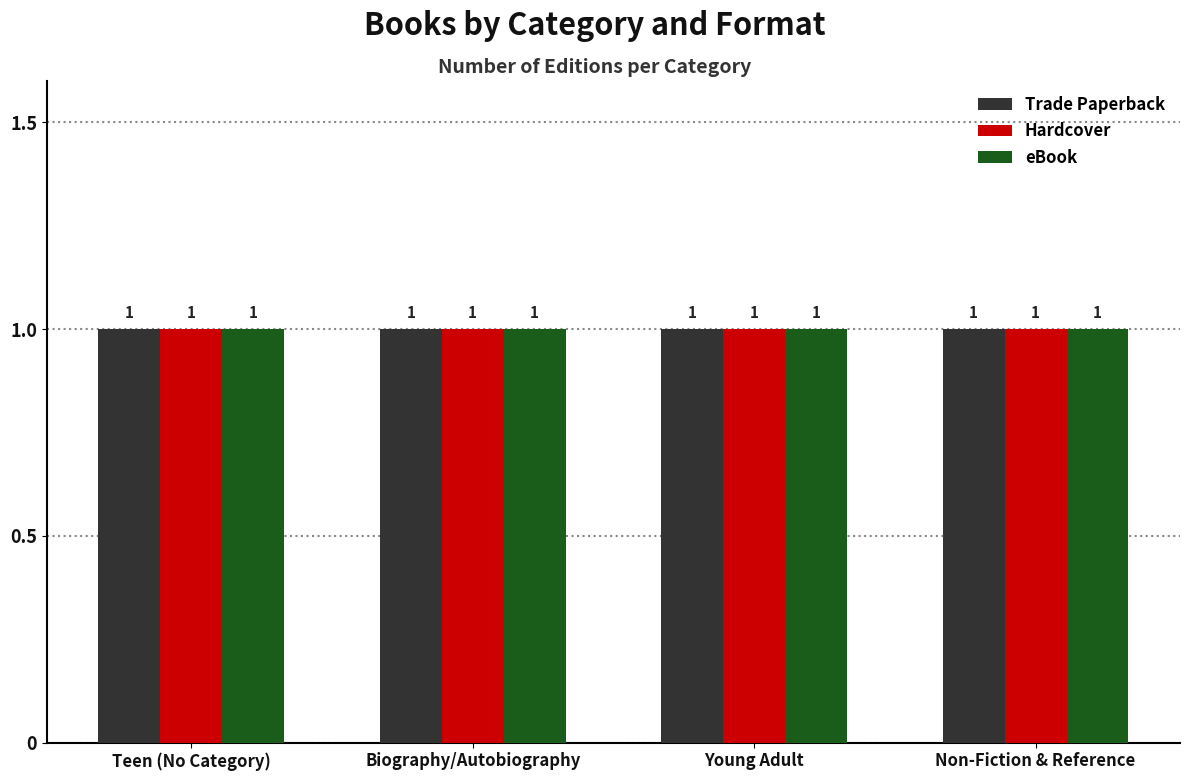

Is the value of Young Adult at eBook greater than the value of Teen (No Category) at Hardcover?

No